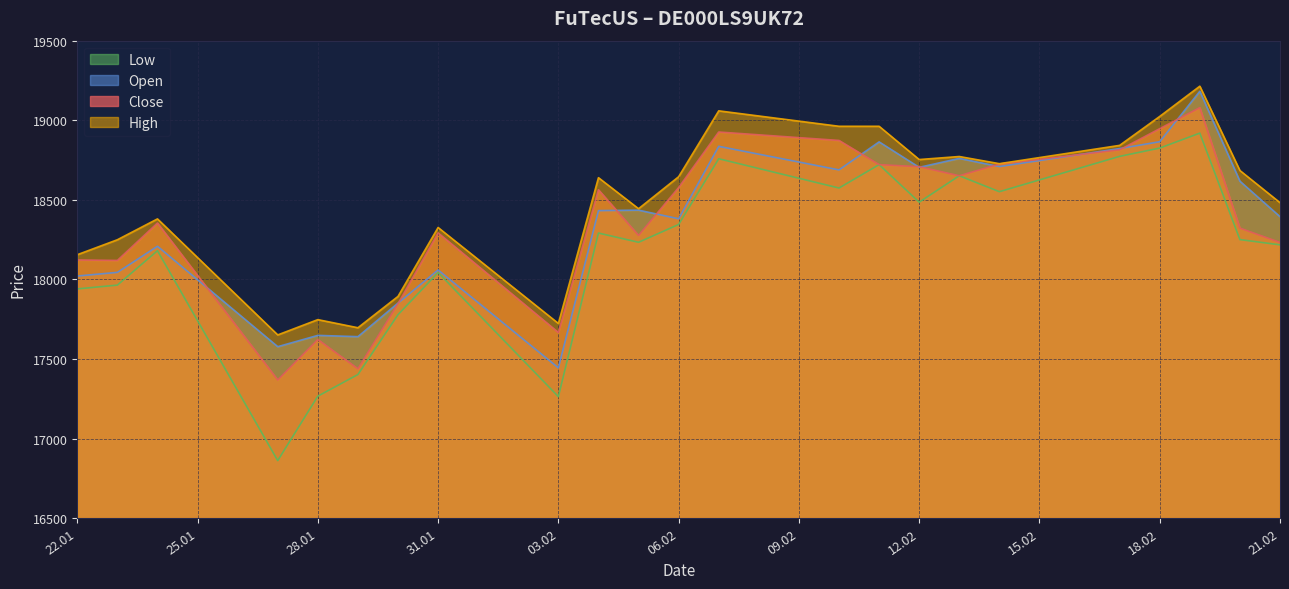

What is the smallest value displayed?

16861